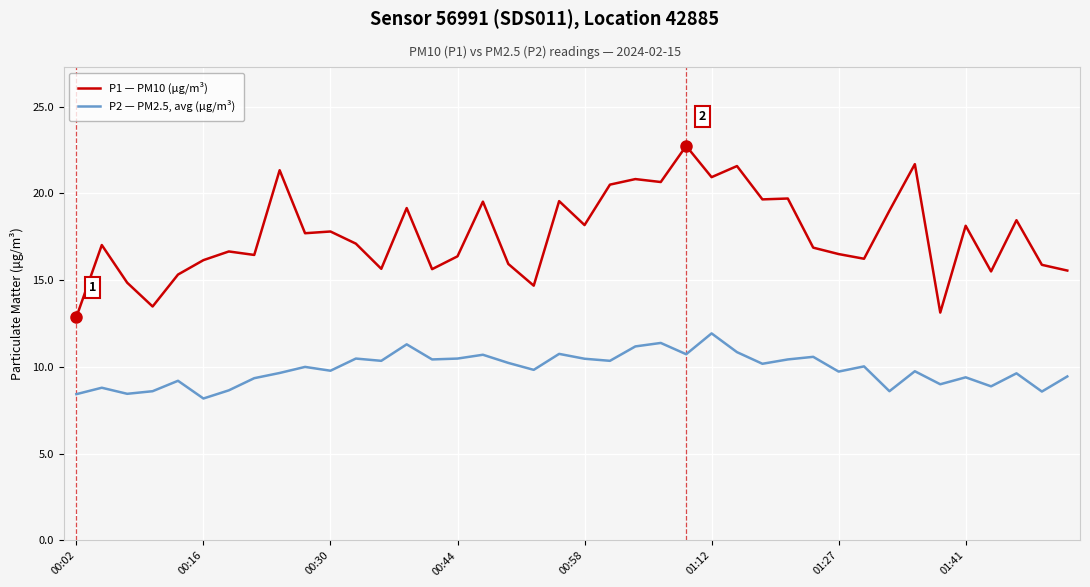

True or false: P2 — PM2.5, avg (μg/m³) and P1 — PM10 (μg/m³) intersect in this chart.

False